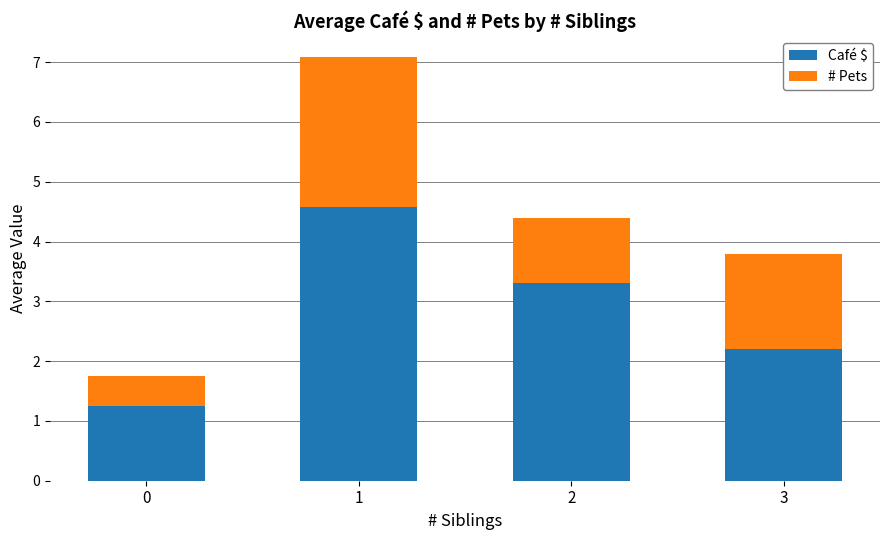

List the labels in order of Café $ value, smallest first.

0, 3, 2, 1